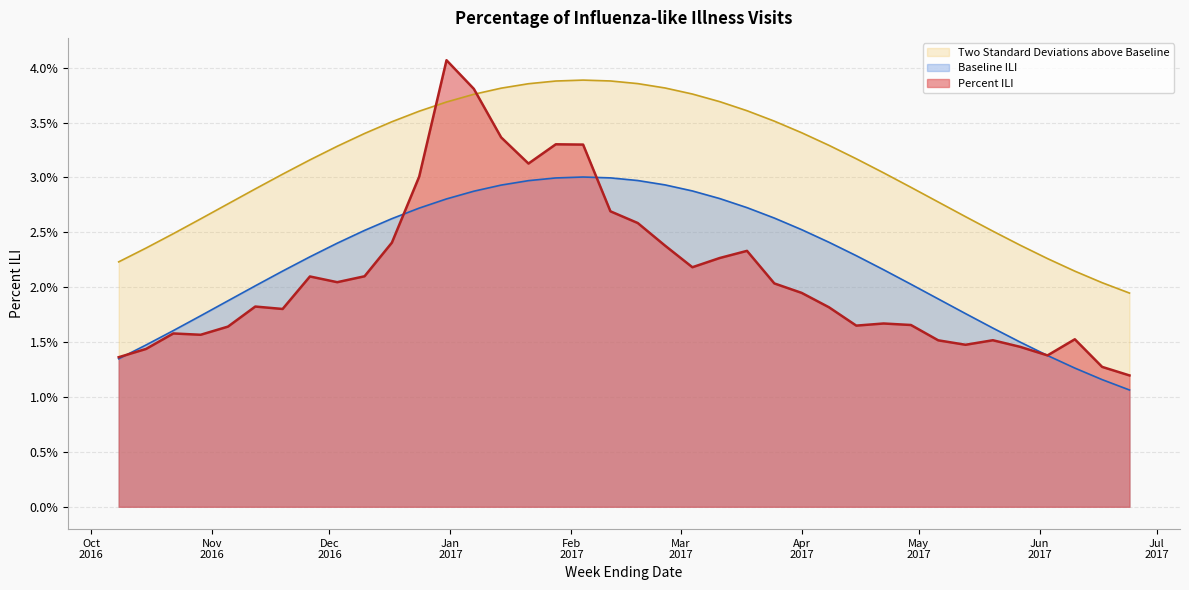

What are all the series names shown in the legend?

Two Standard Deviations above Baseline, Baseline ILI, Percent ILI